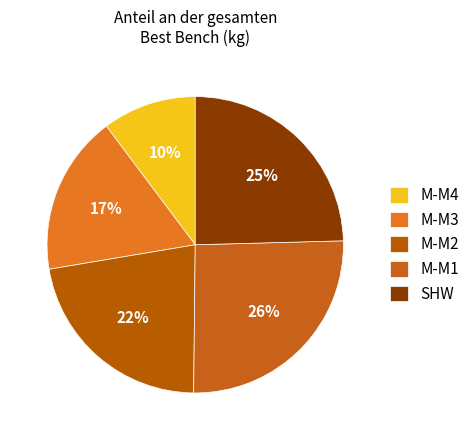

Count the number of slices in the pie.

5